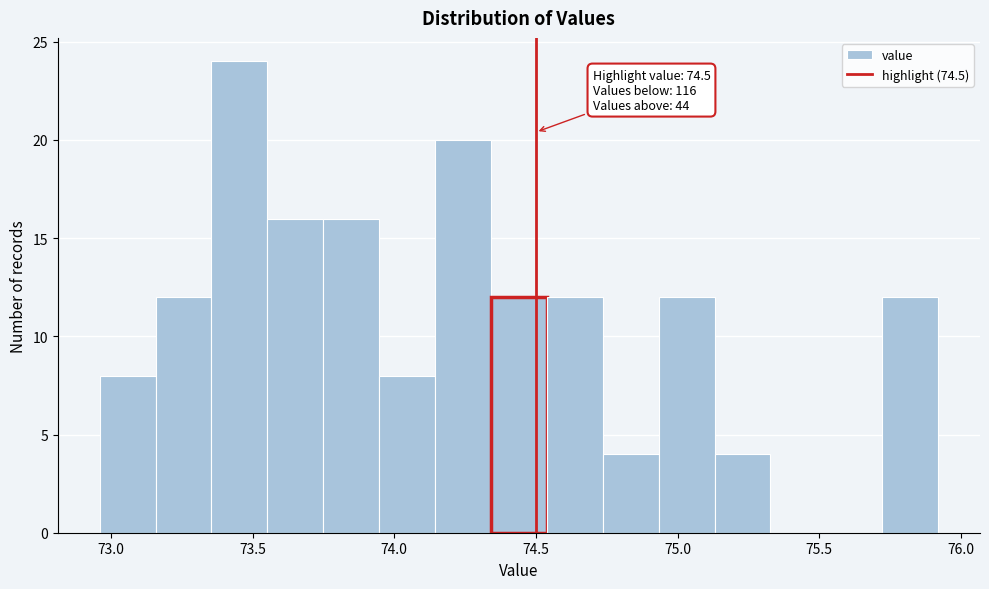

Around what value on the x-axis is the tallest bar? Give the approximate position of its centre, as read against the axis.

73.45